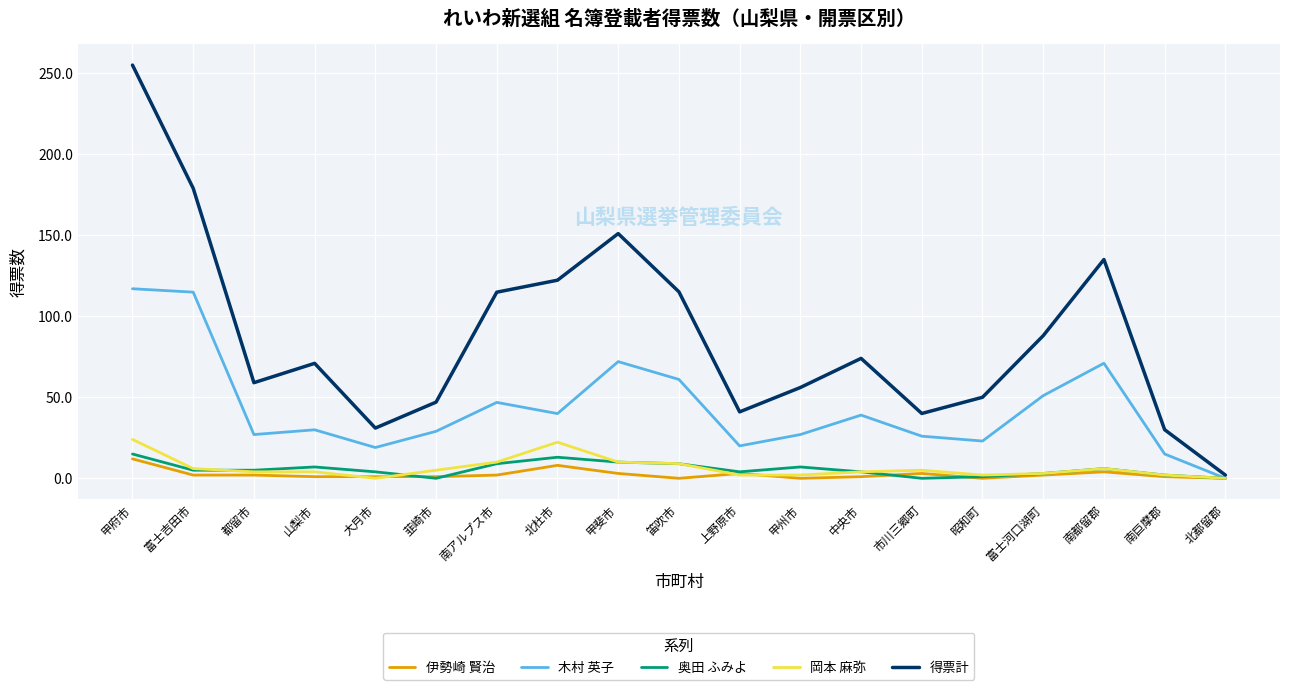

Does the chart display data point markers on the line(s)?

No